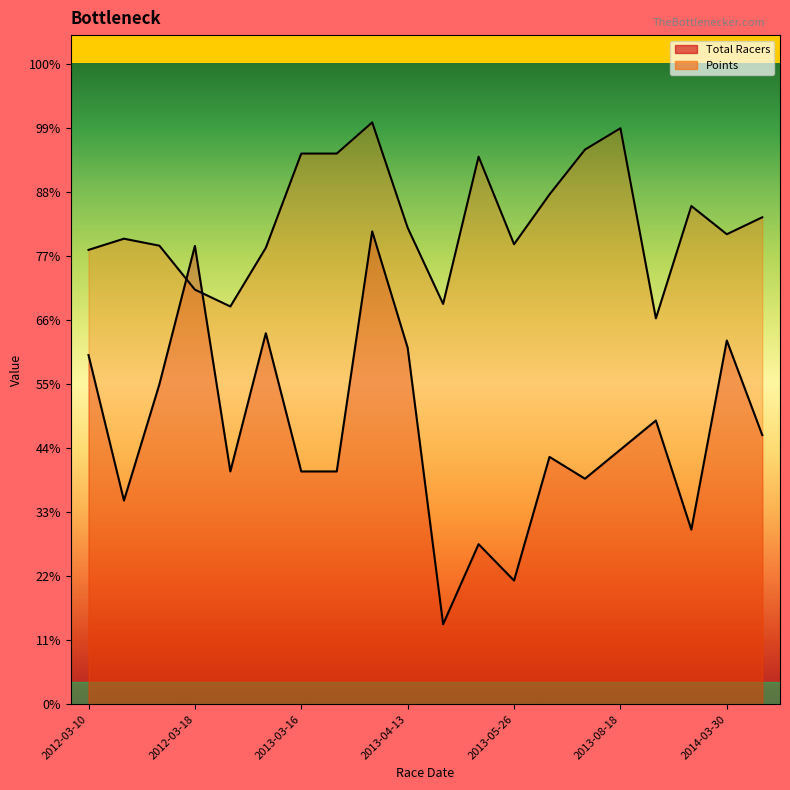

True or false: Points has more than 2 points higher than both neighbors.

True